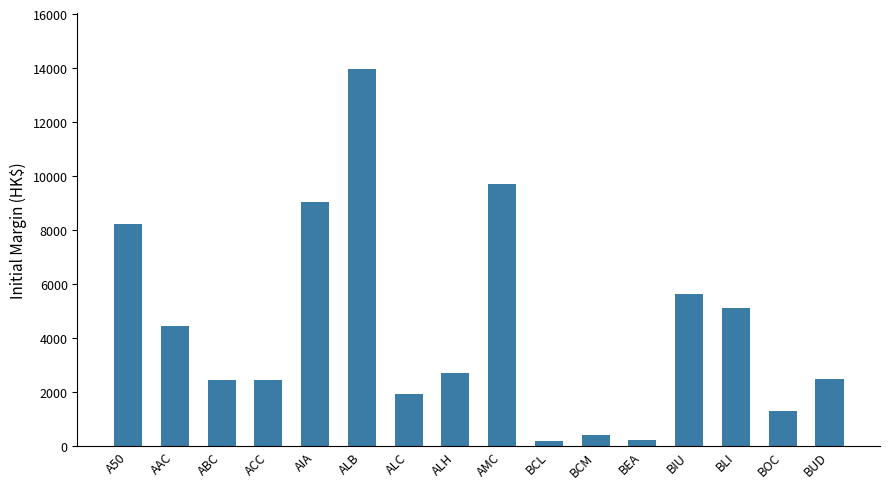

Is it true that the value at ACC is 513?

False